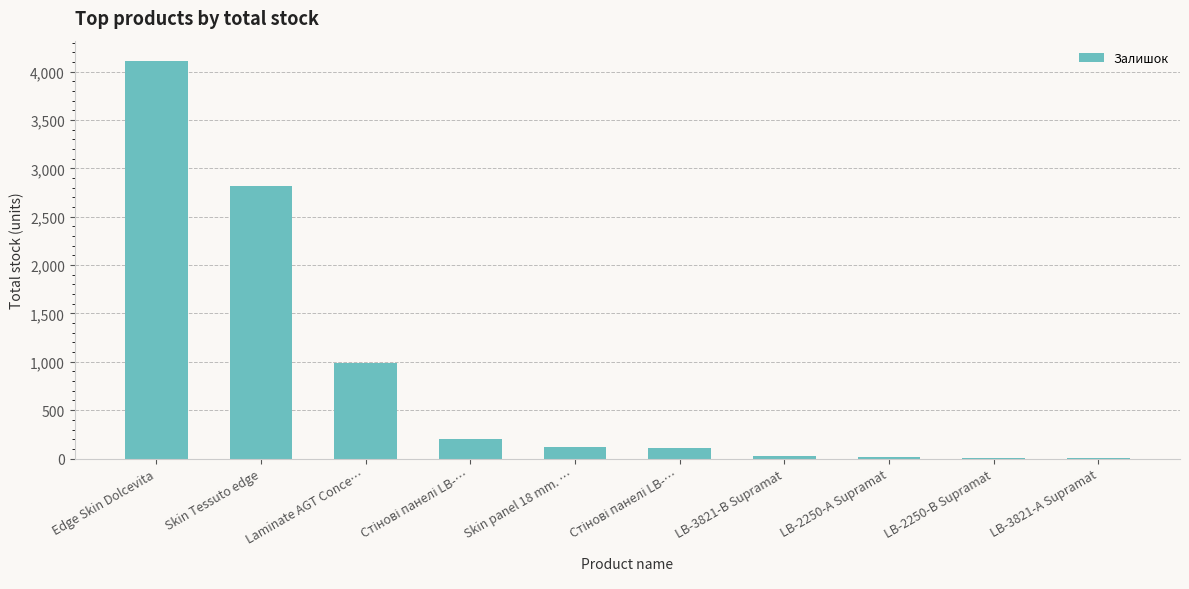

What is the change in value from Стінові панелі LB-… to Стінові панелі LB-…?

-89